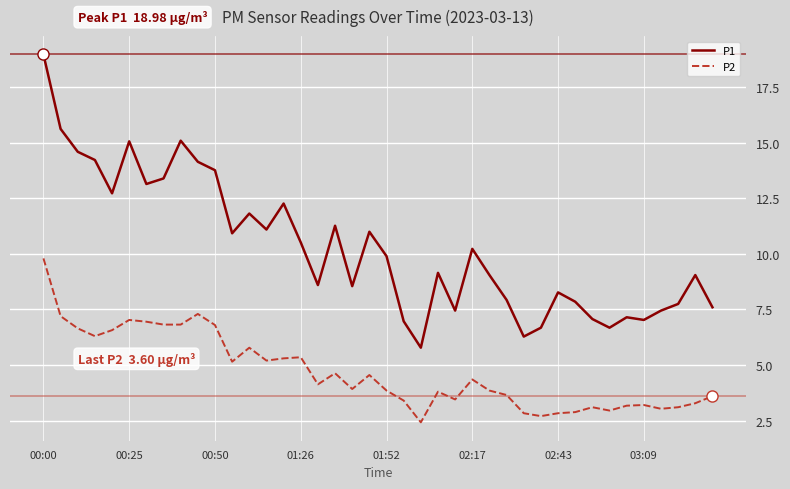

What is the difference between the maximum and minimum values in the P1 series?

13.2